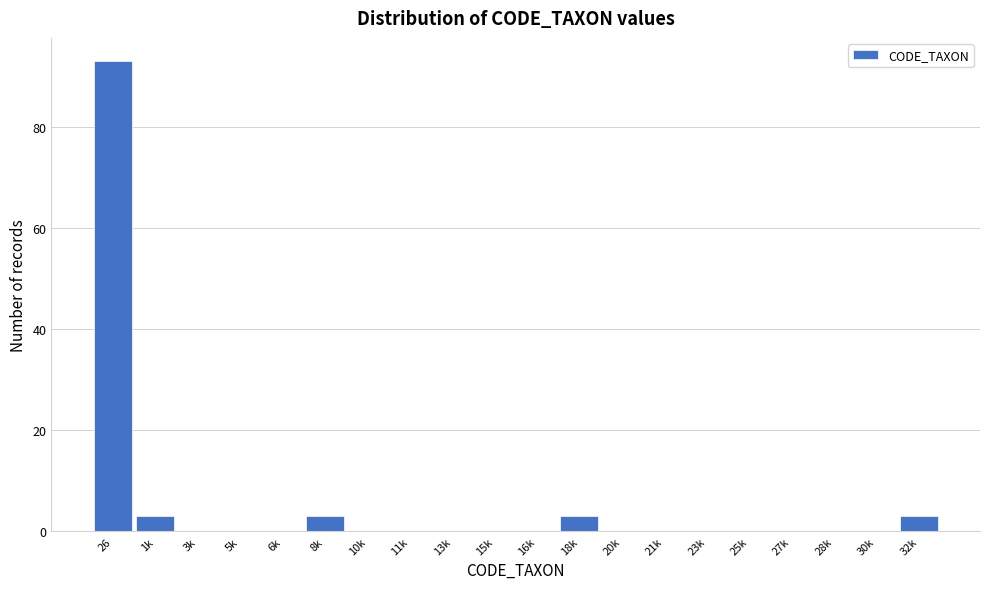

Reading left to right, transcribe all the data shown in this chart.

26=93	1k=3	3k=0	5k=0	6k=0	8k=3	10k=0	11k=0	13k=0	15k=0	16k=0	18k=3	20k=0	21k=0	23k=0	25k=0	27k=0	28k=0	30k=0	32k=3